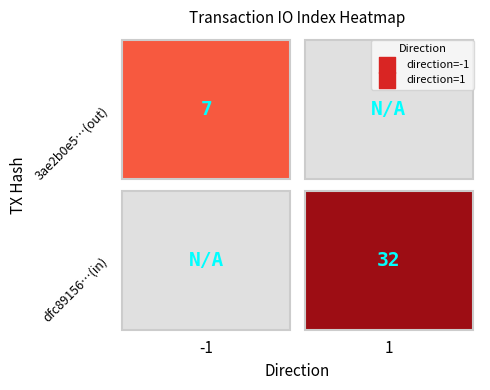

Is it true that dfc89156e78906320bf59137613f3bd8a87a5db equals 0 at direction?

False